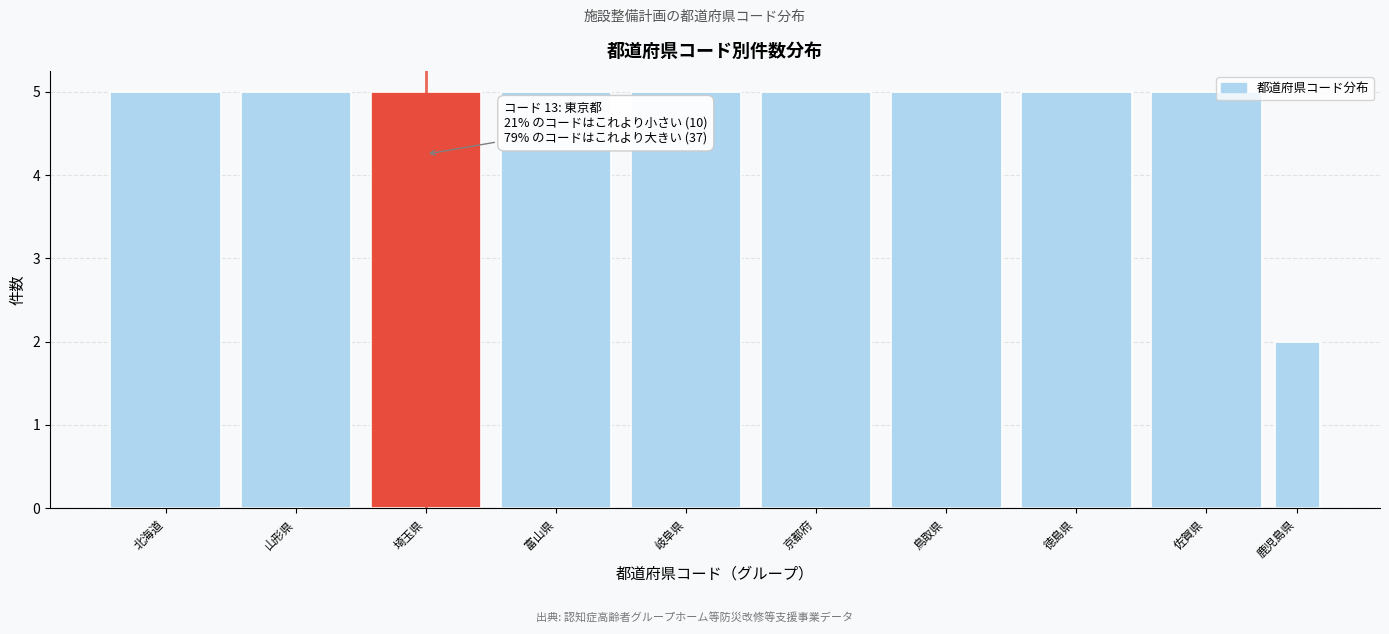

Reading right to left, list all the values displayed in this chart.

2	5	5	5	5	5	5	5	5	5